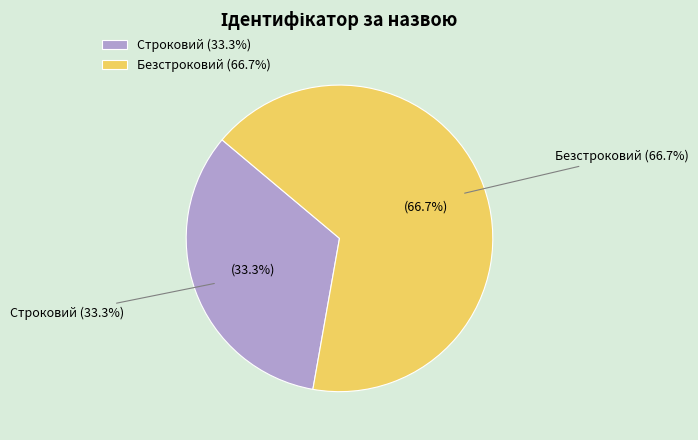

Is there any slice that represents more than half of the pie?

Yes